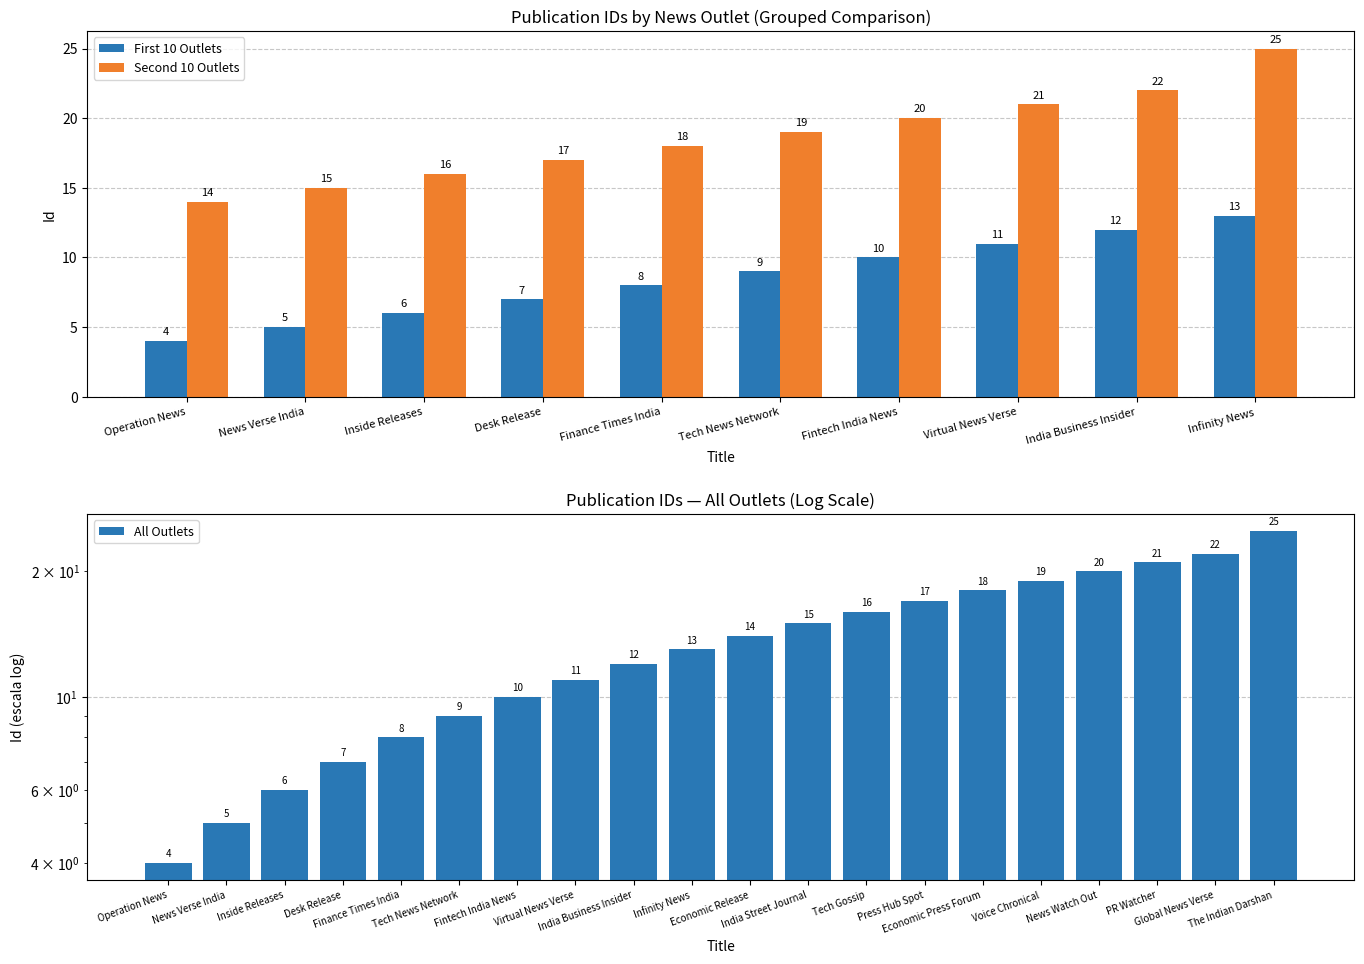

Does the chart contain stacked bars?

No